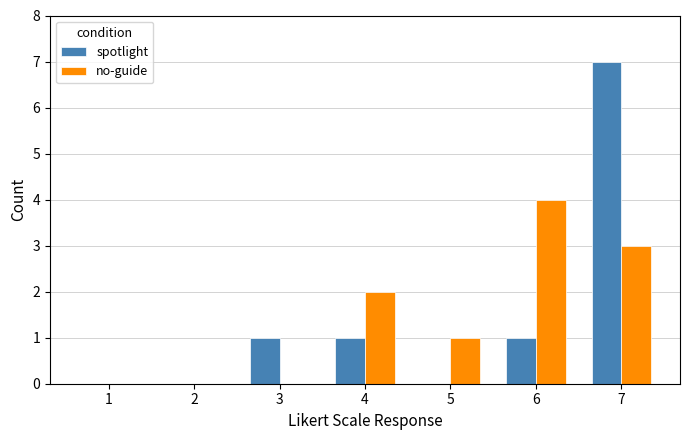

What is the sum of all spotlight values?

10